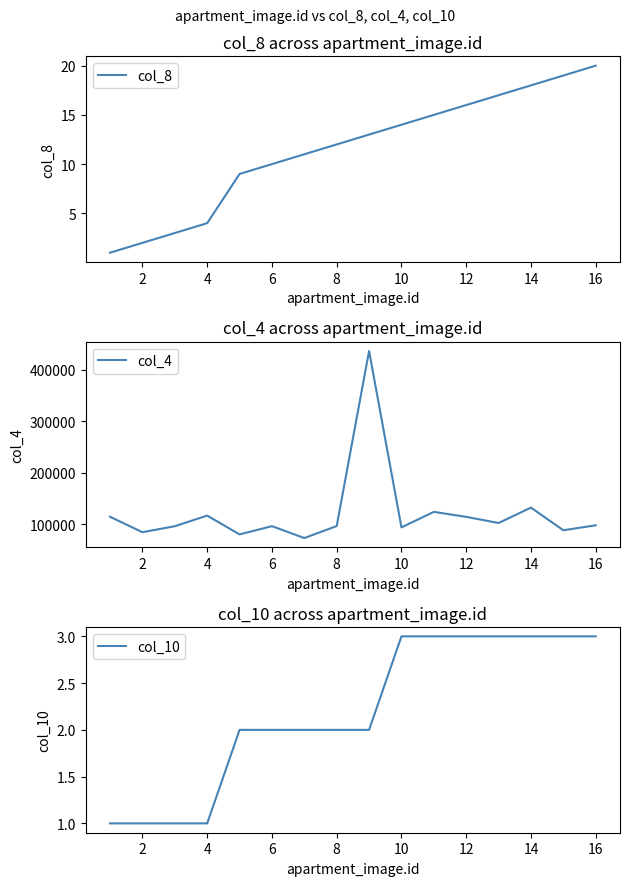

What is the difference between the second highest and minimum values in the col_10 series?

2